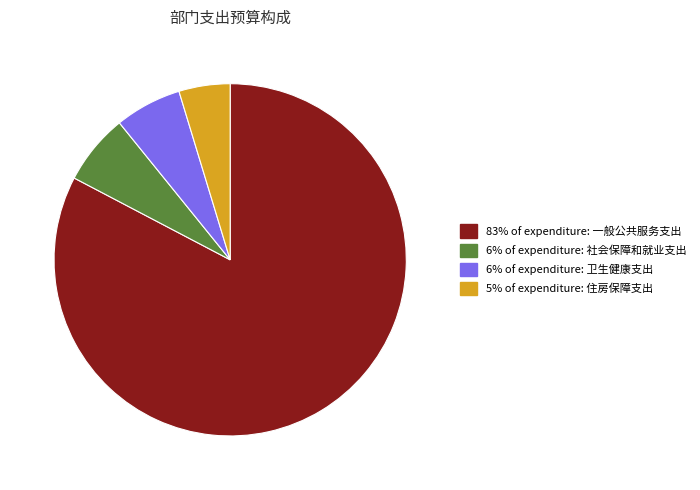

Is there a majority slice in this chart?

Yes